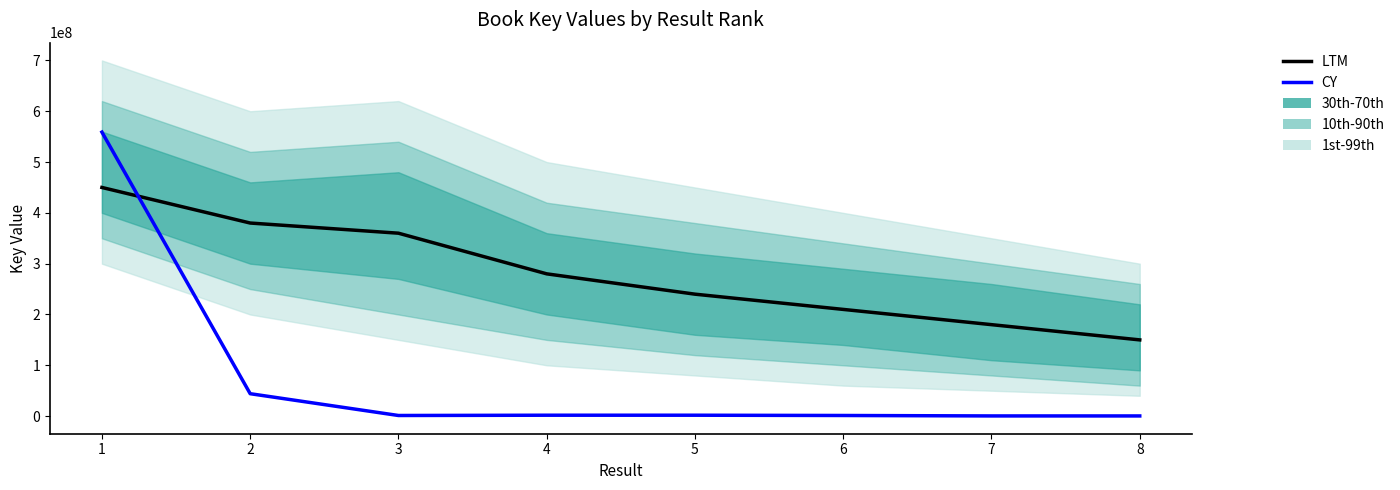

How many lines are shown in the chart?

2